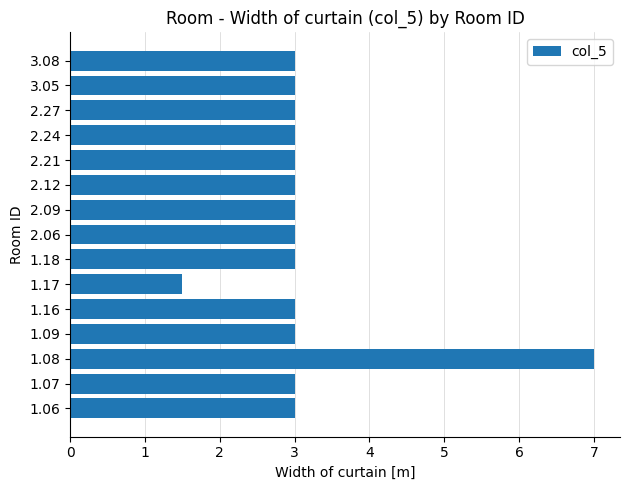

What is the approximate value at 1.17?

1.5